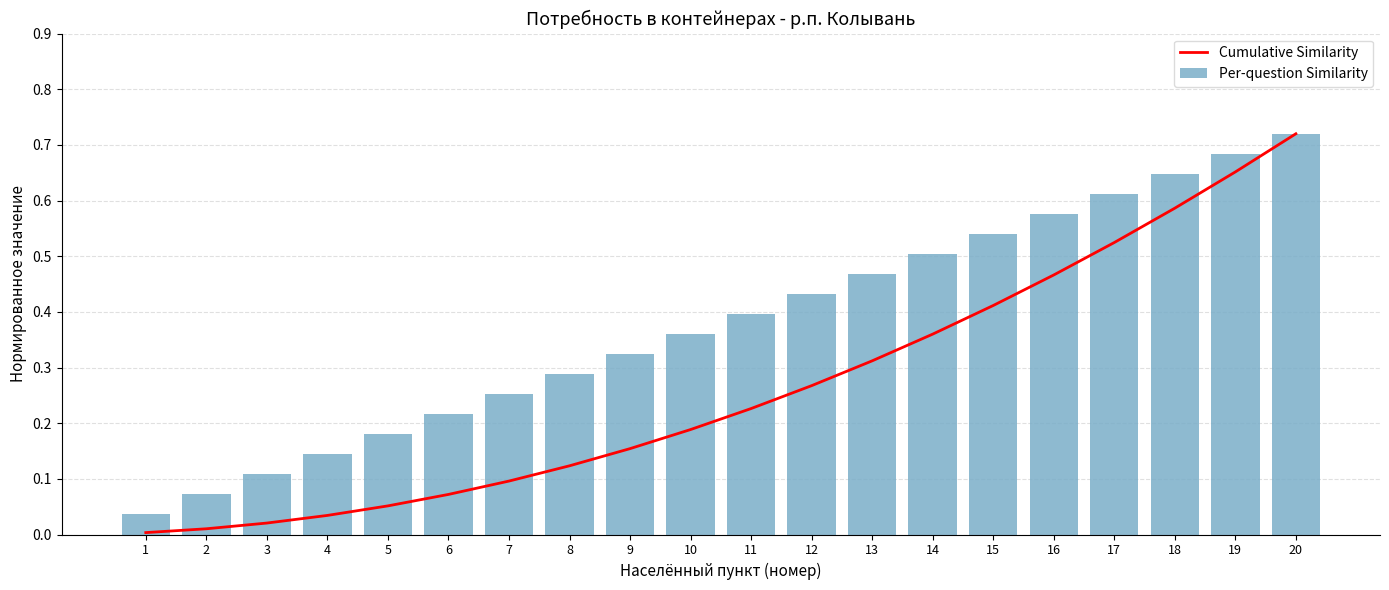

How many distinct data groups are displayed?

2